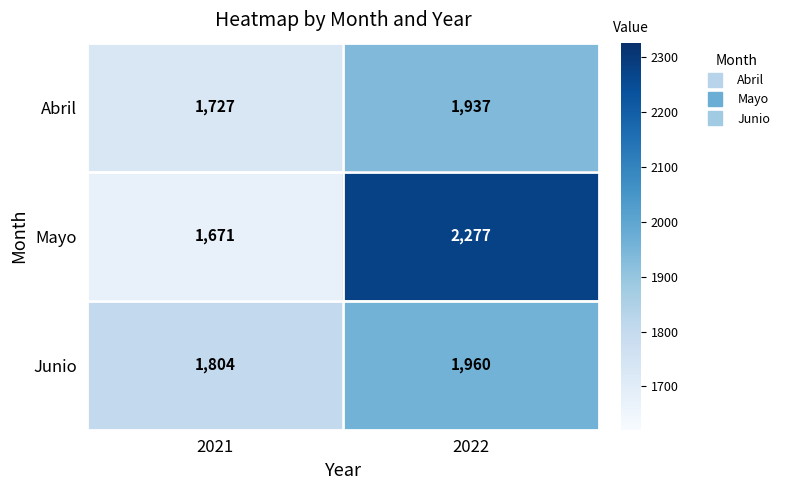

What value does the Abril series have at 2021?

1727